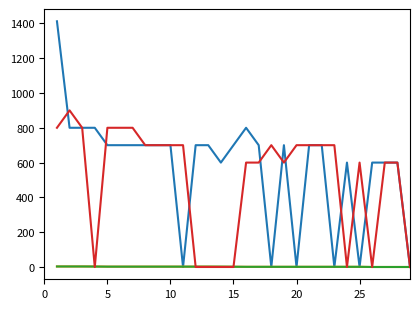

What is the maximum value shown in the chart?

1412.0